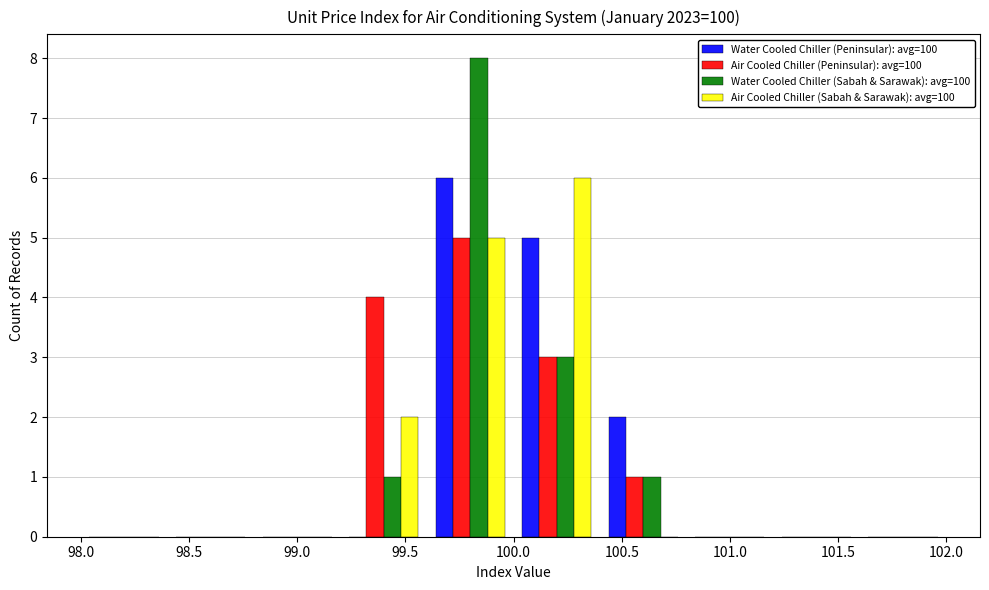

What is the height of the Water Cooled Chiller (Peninsular): avg=100 bar covering 99.6 to 100.0 on the x-axis? The values are not printed on the chart, so give them approximately, as read against the axis.

6